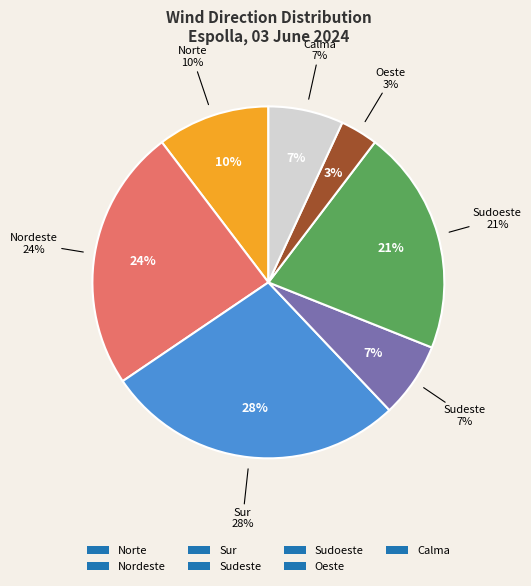

To the nearest percent, what percentage of the pie is Sur?

28%